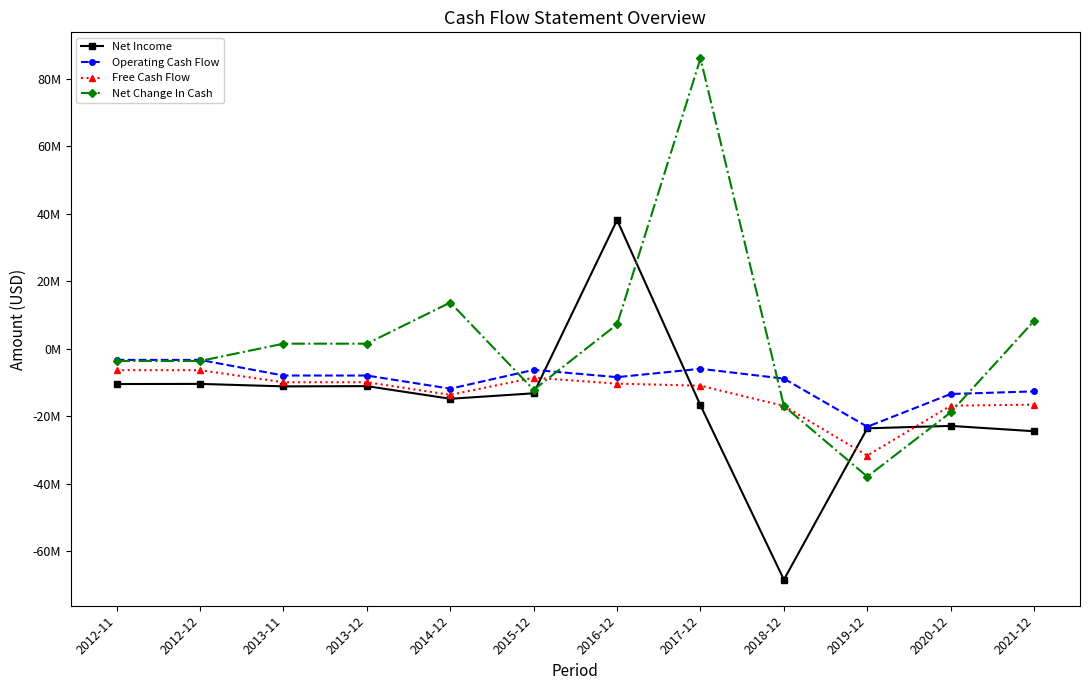

Rank the series by their maximum value, from highest to lowest.

Net Change In Cash, Net Income, Operating Cash Flow, Free Cash Flow